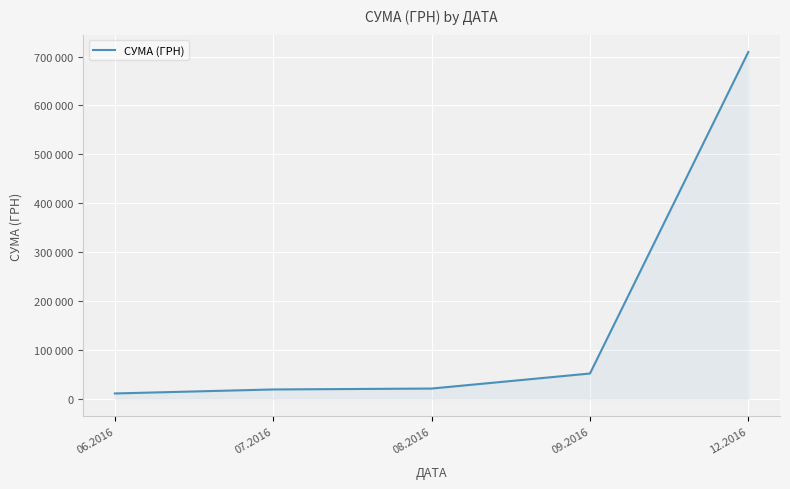

Does the chart have visible grid lines?

Yes